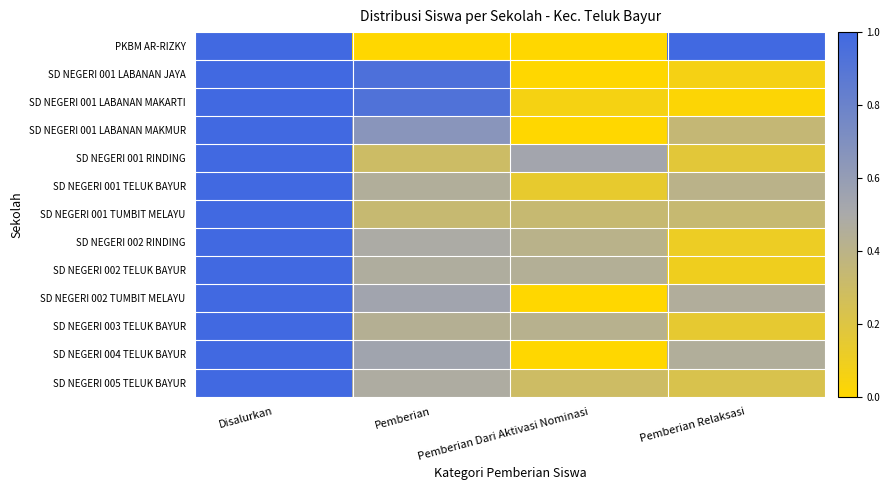

Which label corresponds to the smallest value in the chart?

Pemberian